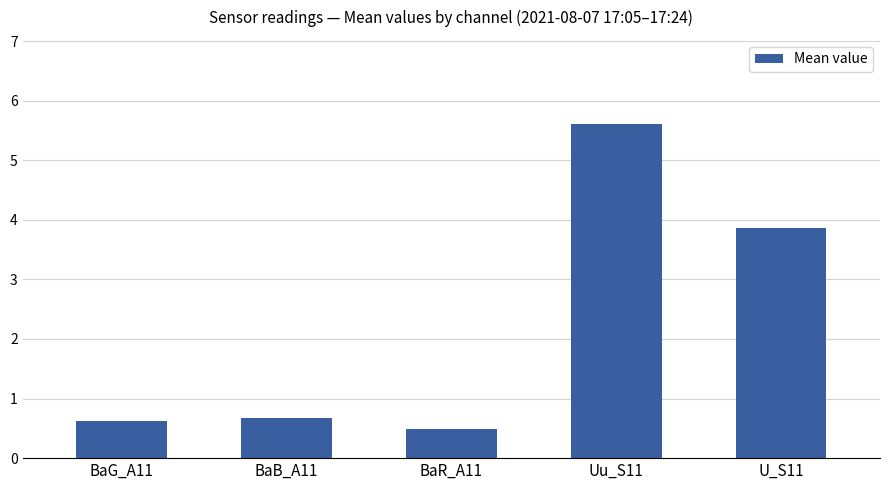

Does the chart contain any negative values?

No